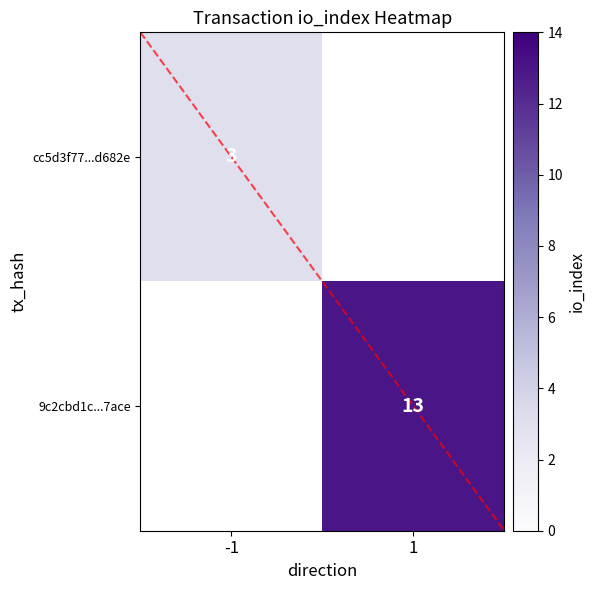

At -1, list the series in order from largest to smallest.

cc5d3f77...d682e, 9c2cbd1c...7ace